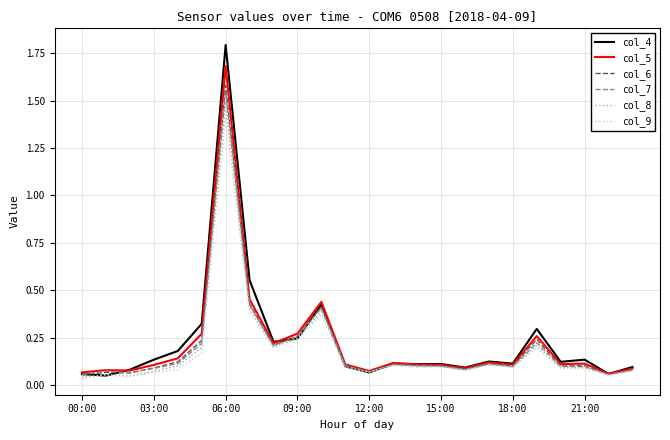

Which series has the largest range (max minus min)?

col_4